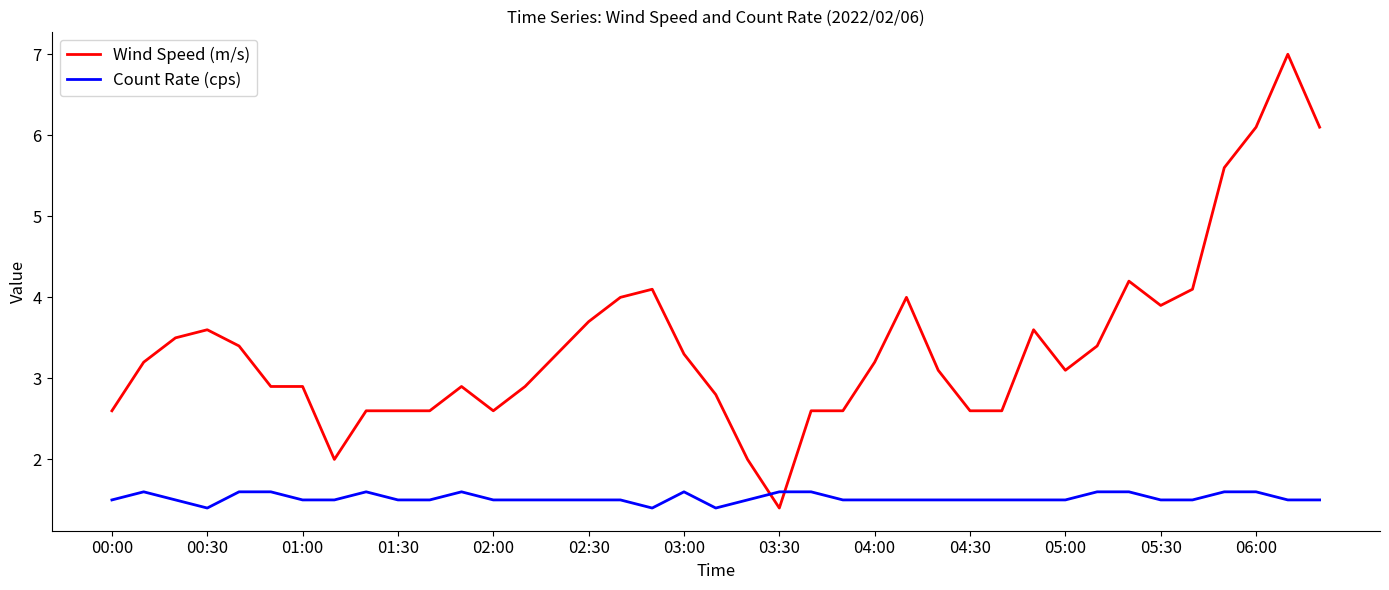

How many Count Rate (cps) values are between 1 and 2?

39